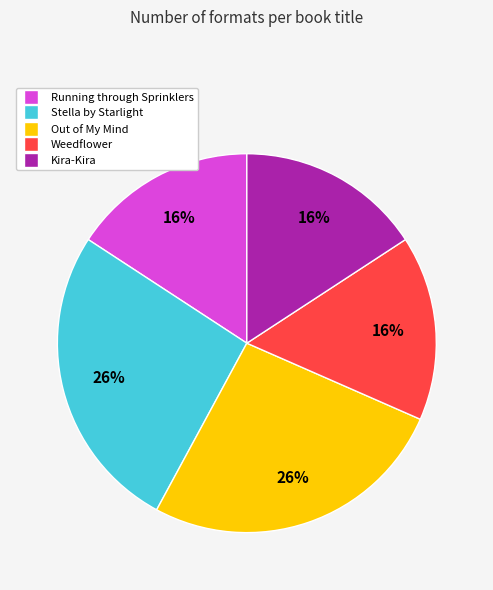

What is the ratio of the value at Weedflower to the value at Out of My Mind?

0.6